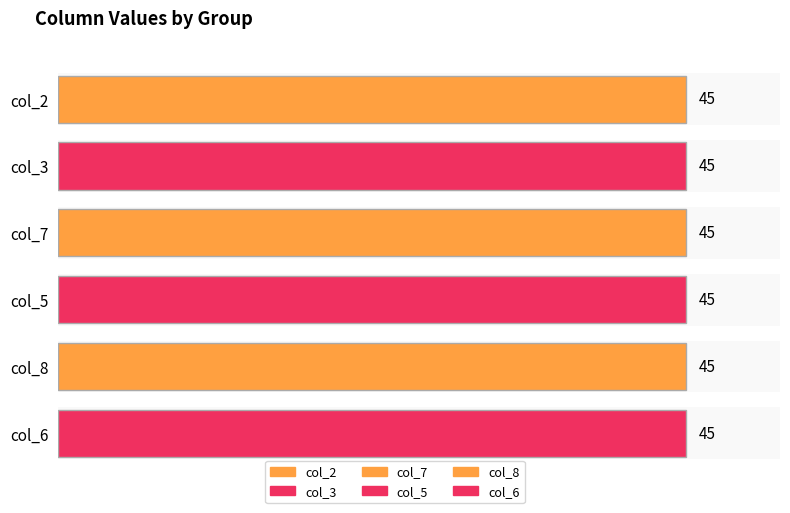

Between 3 and 6, which is larger?

6